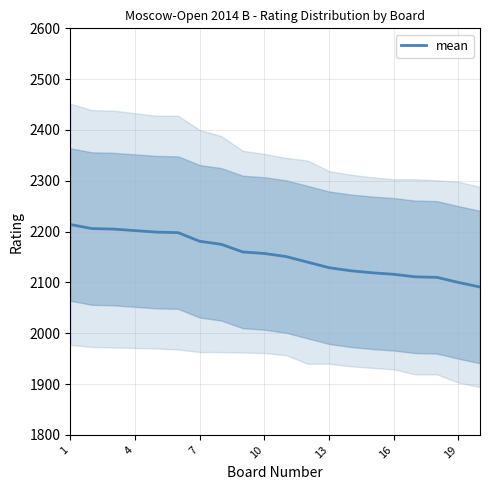

Reading right to left, extract all data points from this chart.

2091	2100	2110	2111	2116	2119	2123	2129	2140	2151	2157	2160	2175	2181	2198	2199	2202	2205	2206	2214